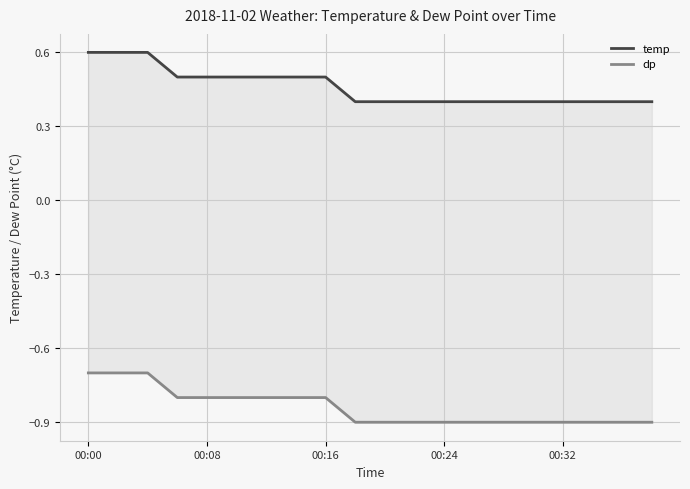

What are all the series names shown in the legend?

temp, dp